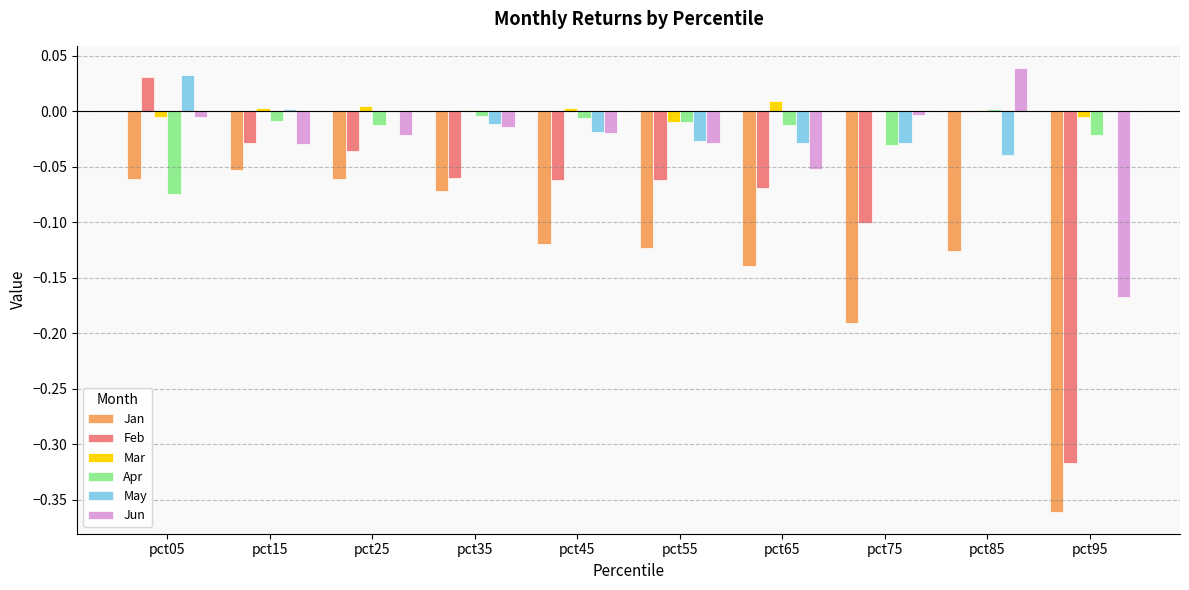

Count the number of data series in this chart.

6